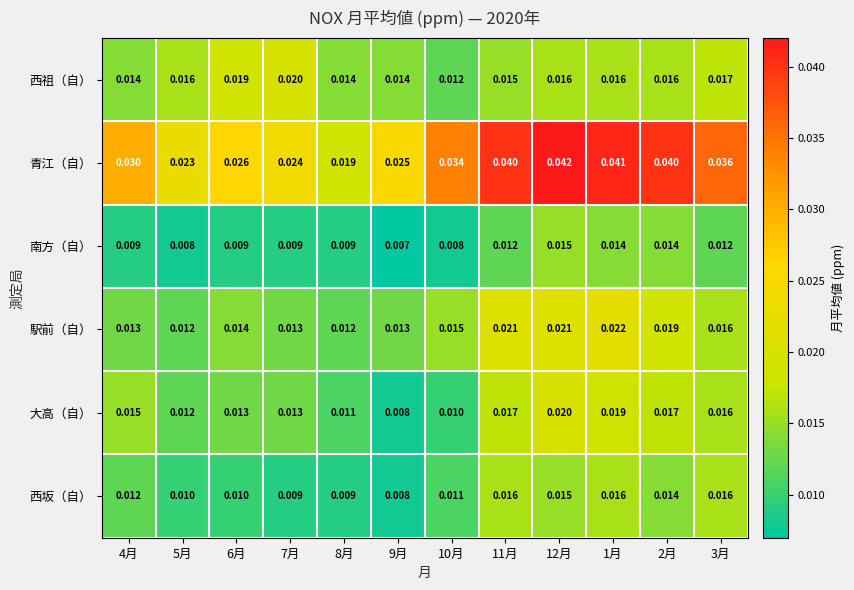

Which series changed the most between 6月 and 3月?

青江（自）